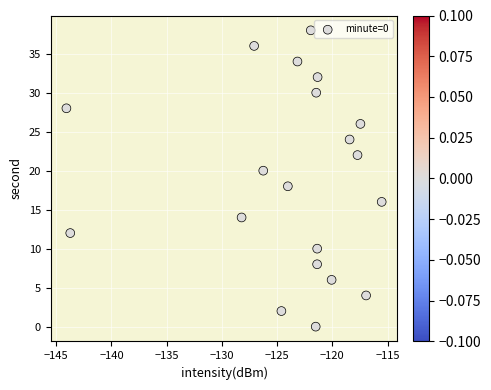

What is the range of Y values (max minus min)?

38